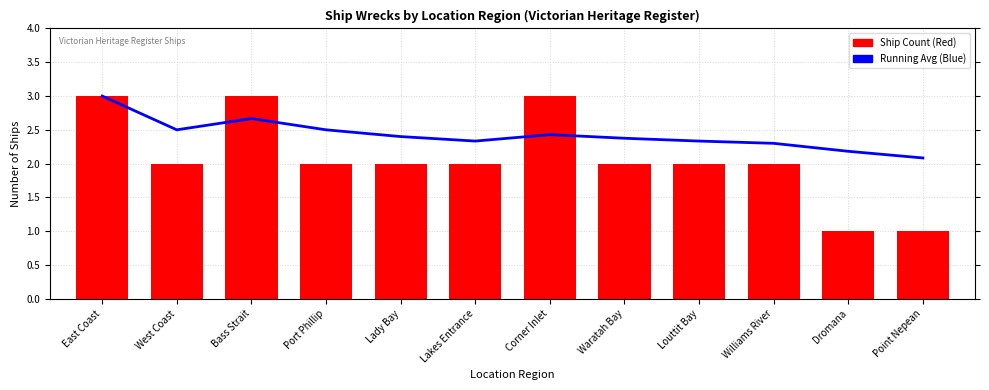

The value of Running Average at Port Phillip is 2.5. True or false?

True